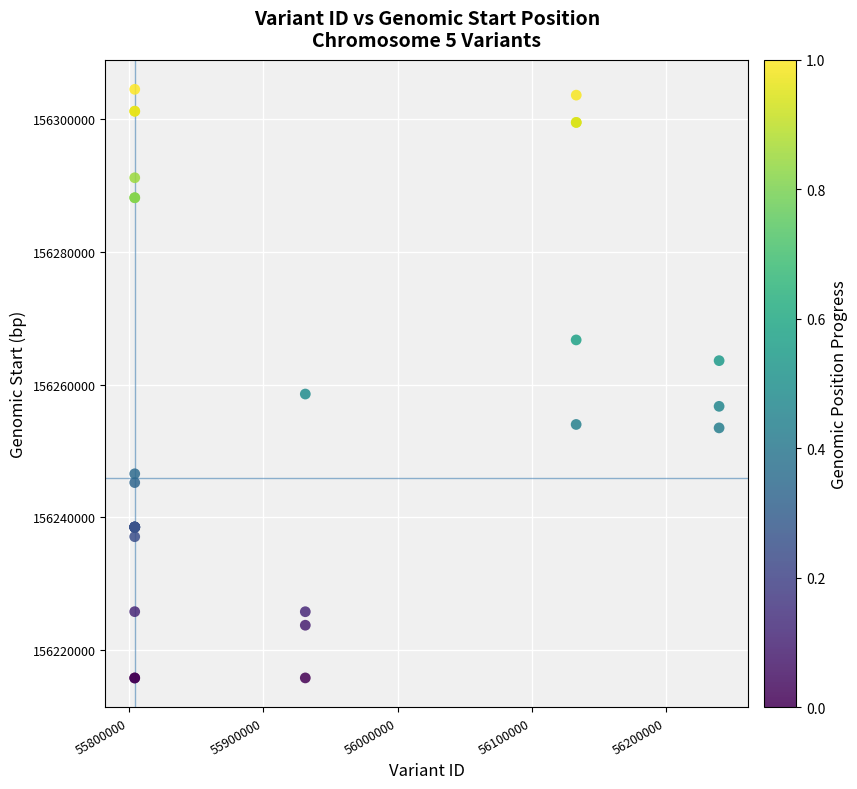

What Y value in the scatter plot is closest to 156260132?

156258572